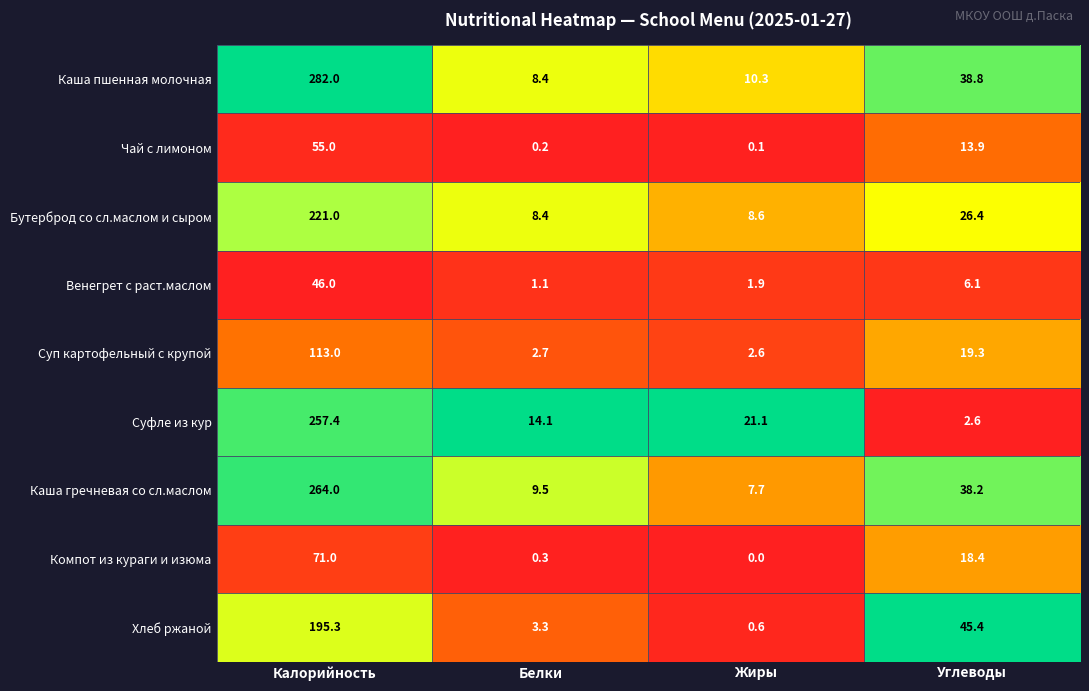

Which category has the highest value in the Бутерброд со сл.маслом и сыром series?

Калорийность